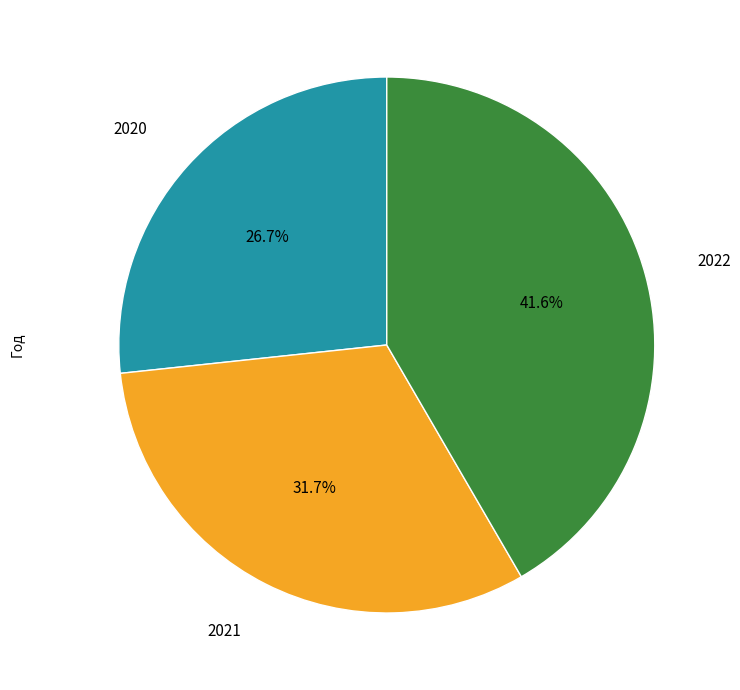

What percentage is the 2022 slice, to the nearest percent?

42%